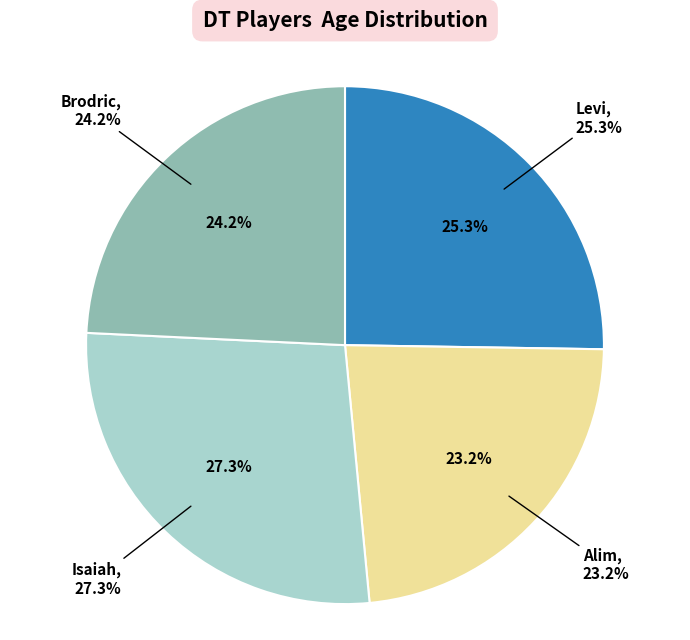

What is the smallest slice in the pie chart?

Alim